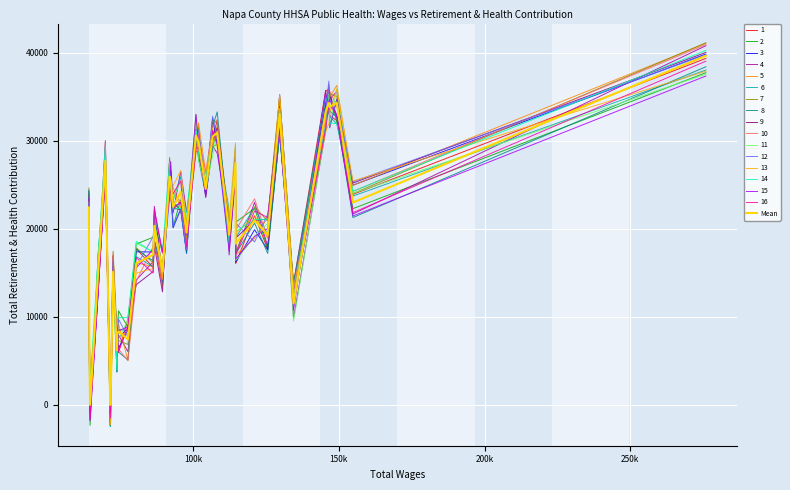

Is this an area chart (filled region under the line)?

No